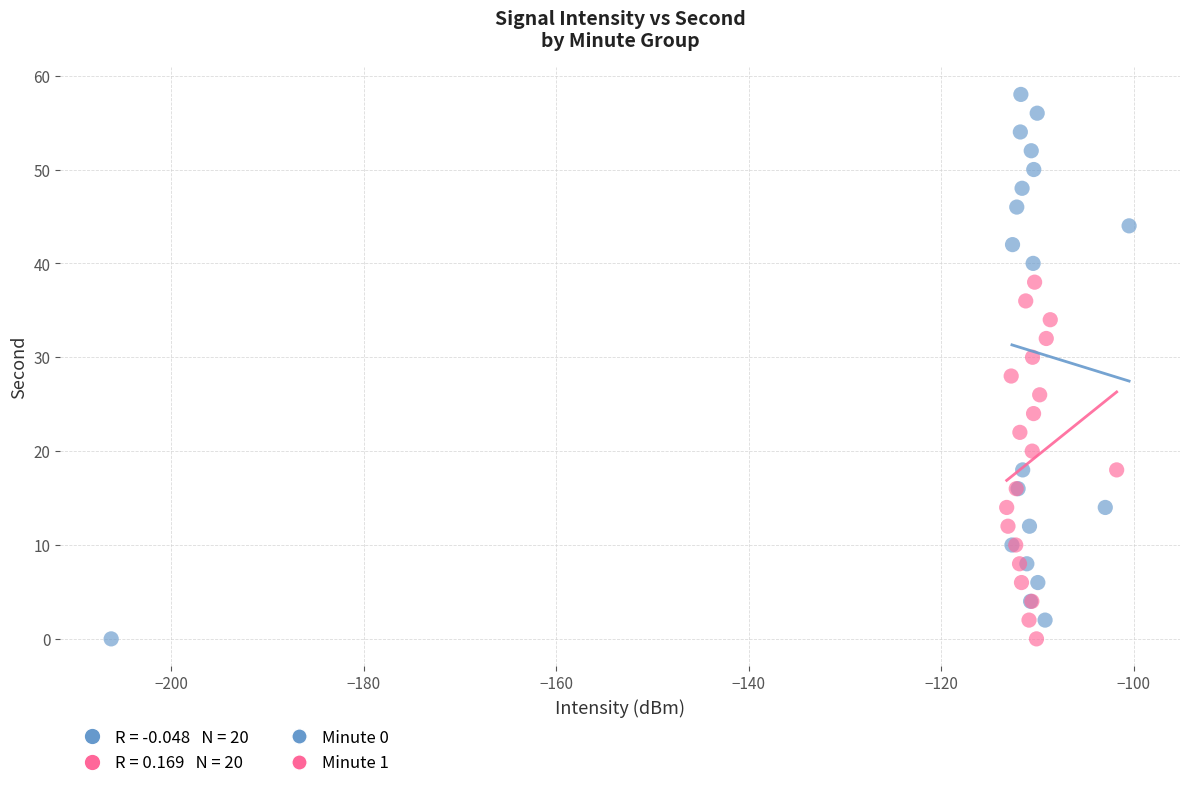

Which series contains the highest Y value?

Minute 0